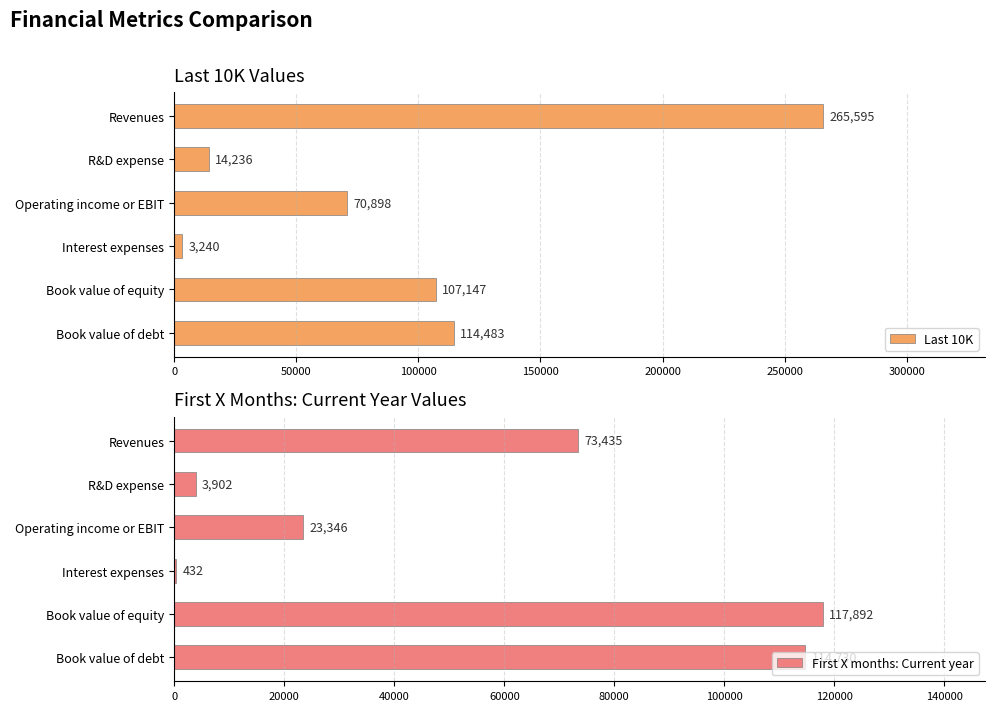

Rank the series by their maximum value, from lowest to highest.

First X months: Current year, Last 10K